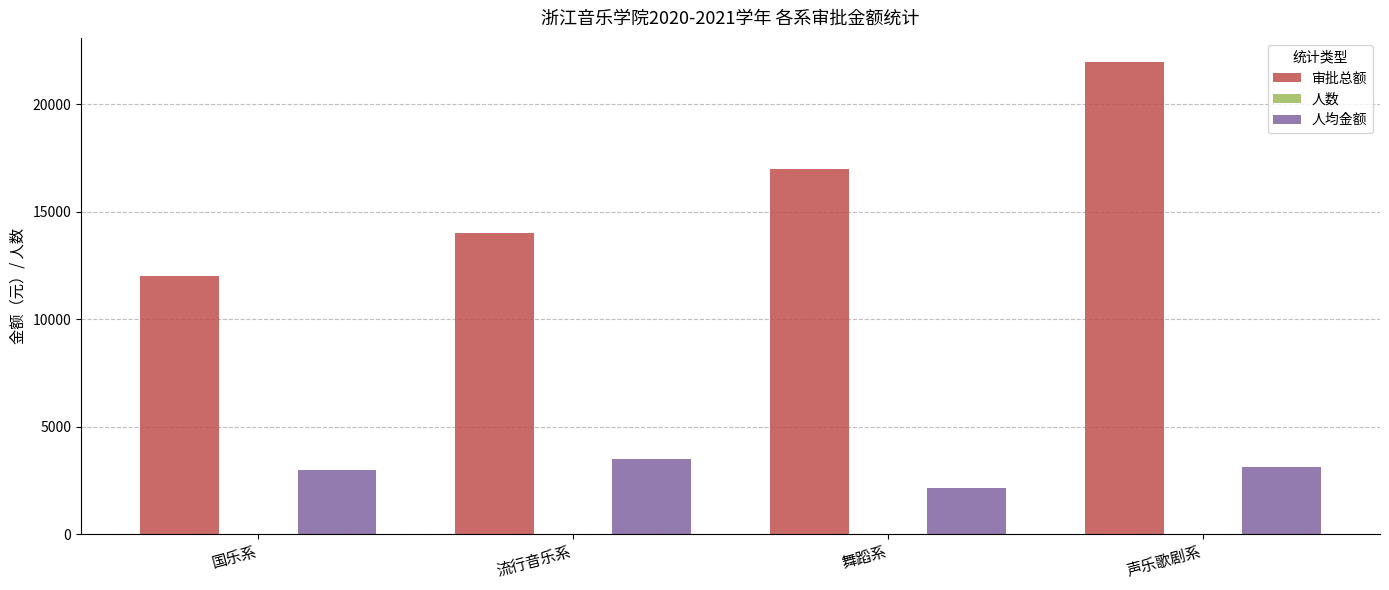

What is the greatest value displayed?

22000.0